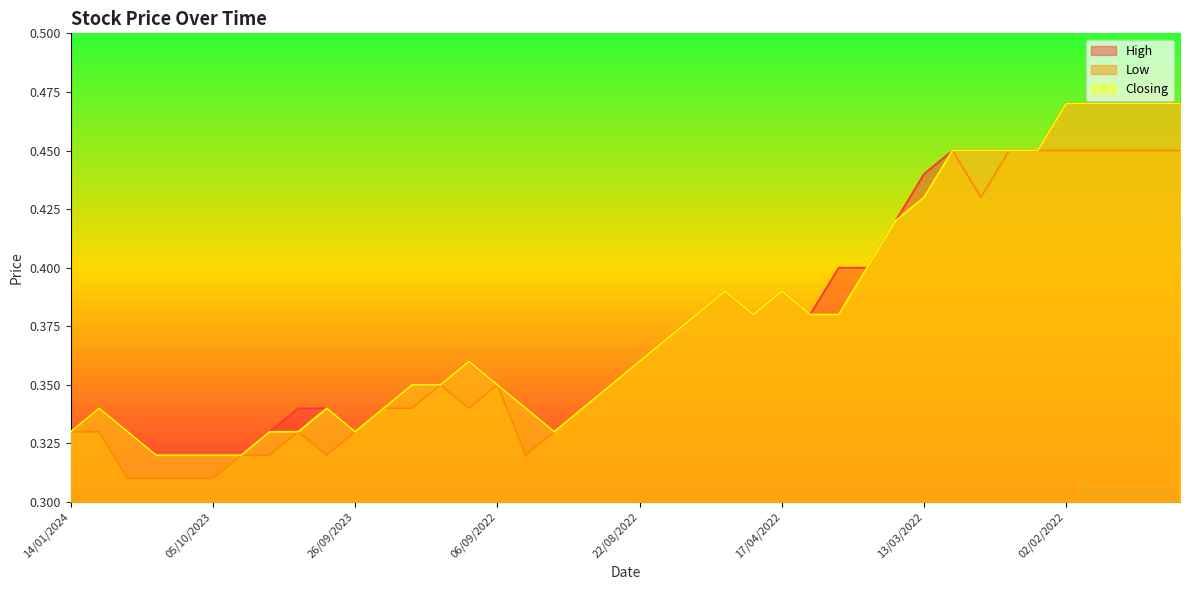

True or false: High has a value of 0.2 at 13/03/2022.

False